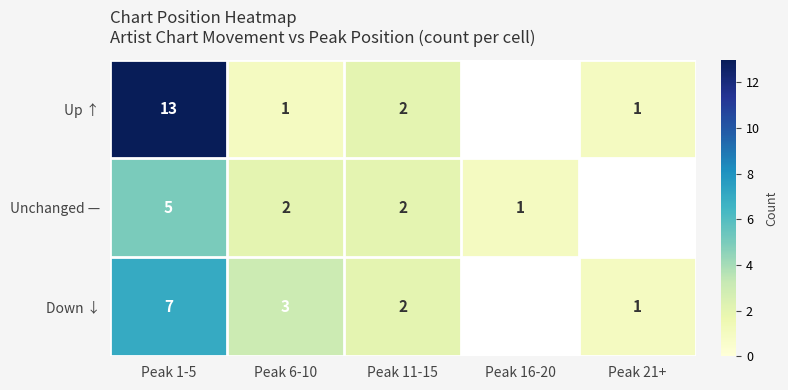

What is the maximum value shown in the chart?

13.0